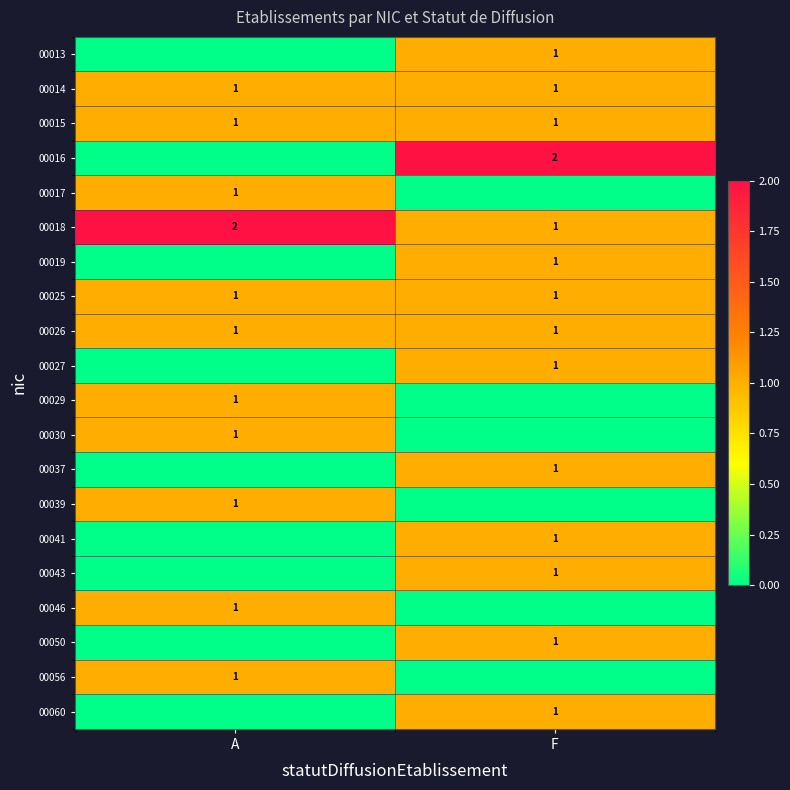

Is it true that 00050 equals 1 at F?

True